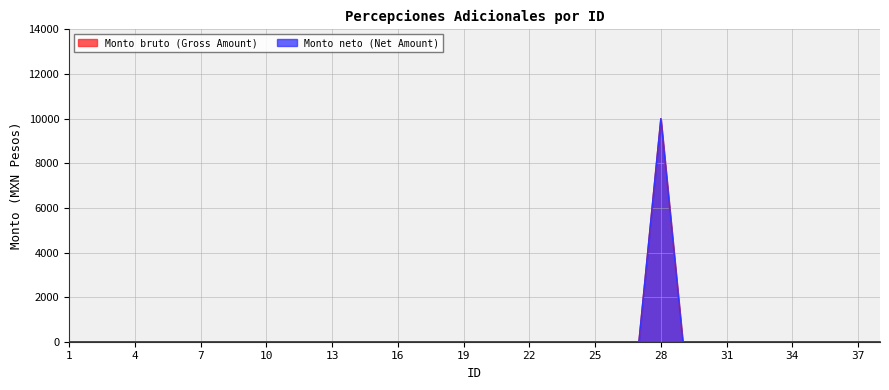

True or false: Monto bruto (Gross Amount) and Monto neto (Net Amount) cross at least once.

False